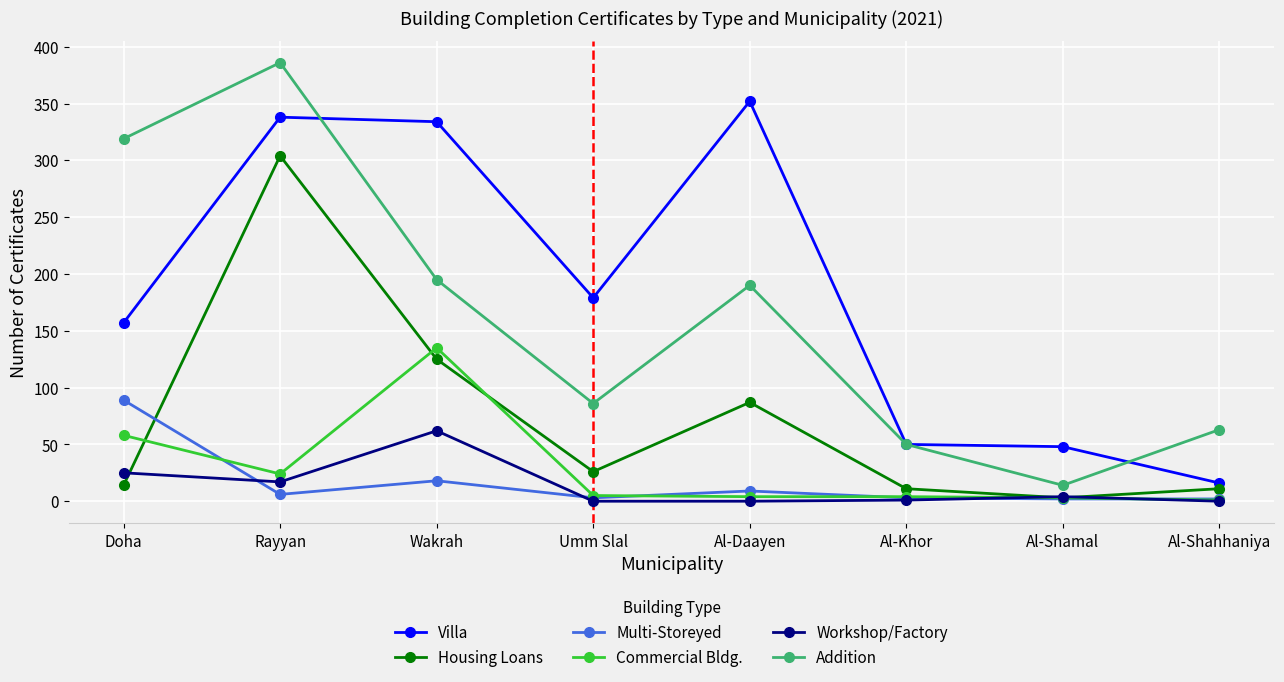

Between Rayyan and Al-Shahhaniya, which series saw the biggest shift?

Addition